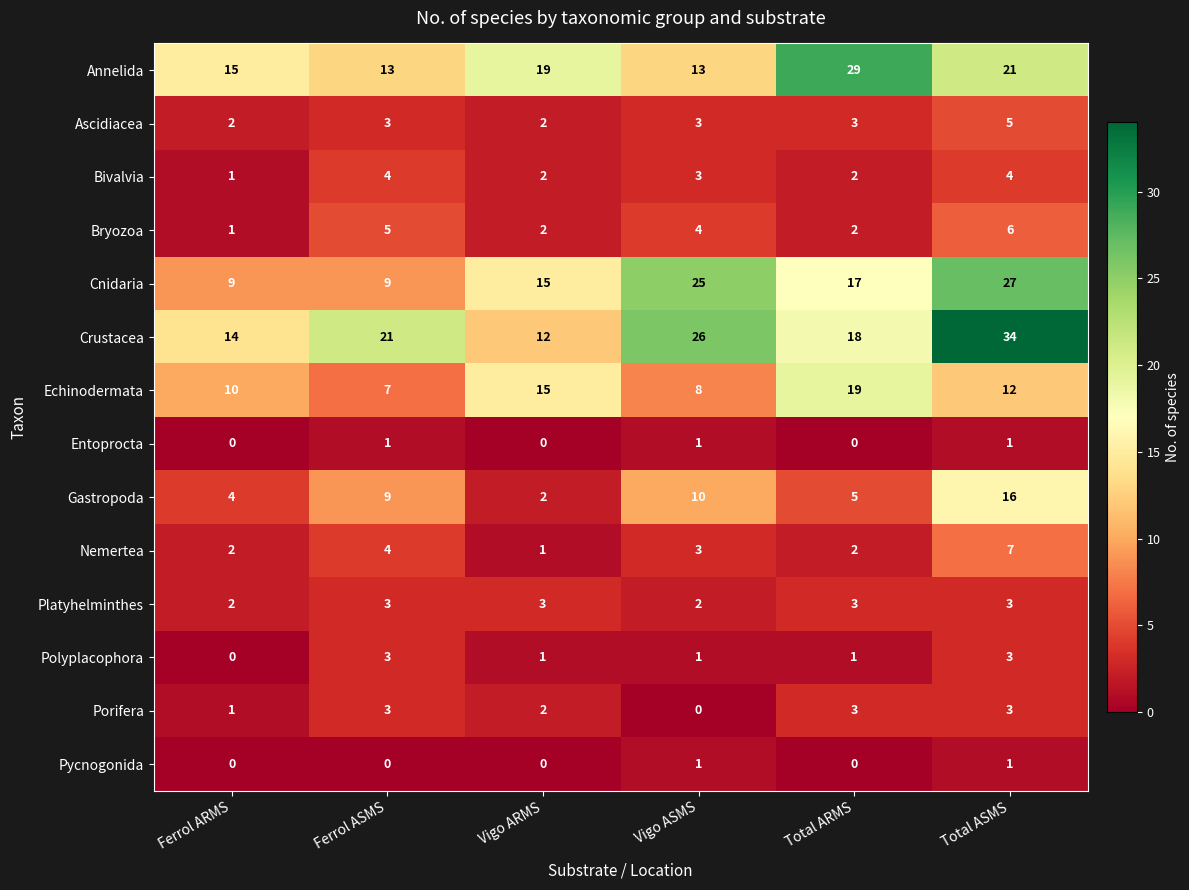

What is the sum of the Bryozoa values at Vigo ARMS and Total ASMS?

8